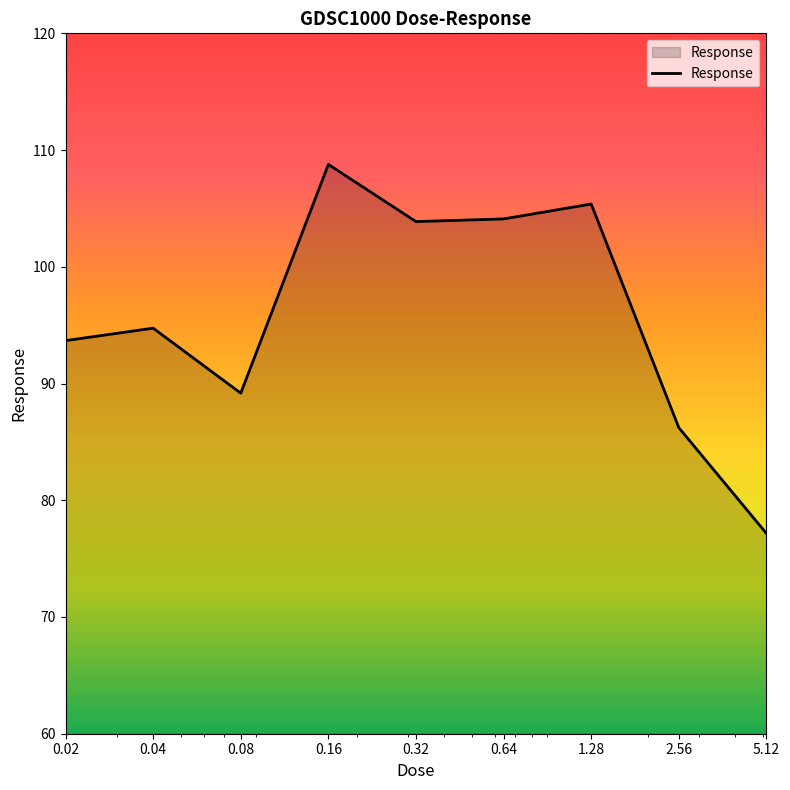

What is the average value?

95.9